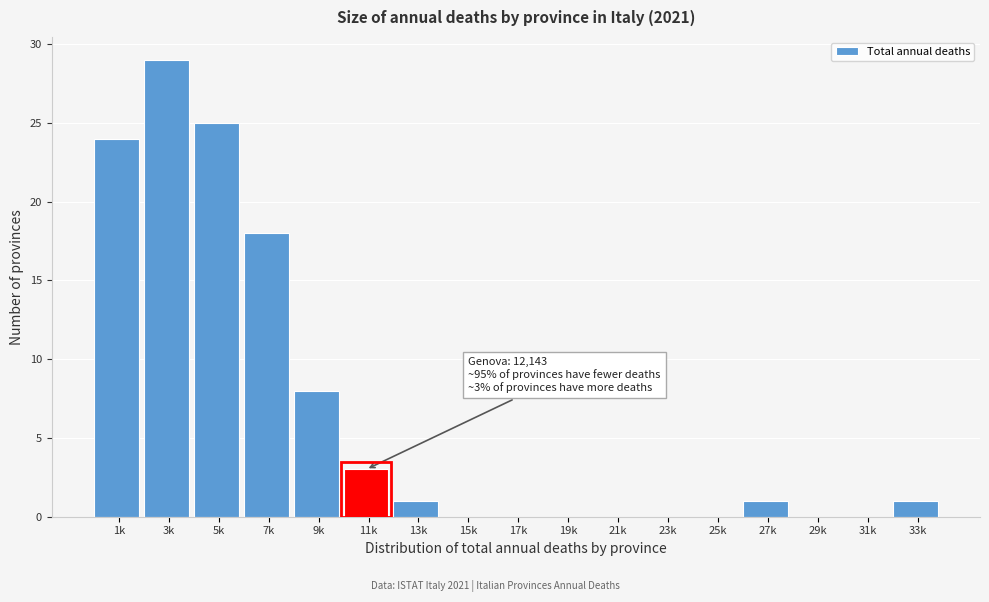

Reading left to right, list all the values displayed in this chart.

1k=24	3k=29	5k=25	7k=18	9k=8	11k=3	13k=1	15k=0	17k=0	19k=0	21k=0	23k=0	25k=0	27k=1	29k=0	31k=0	33k=1